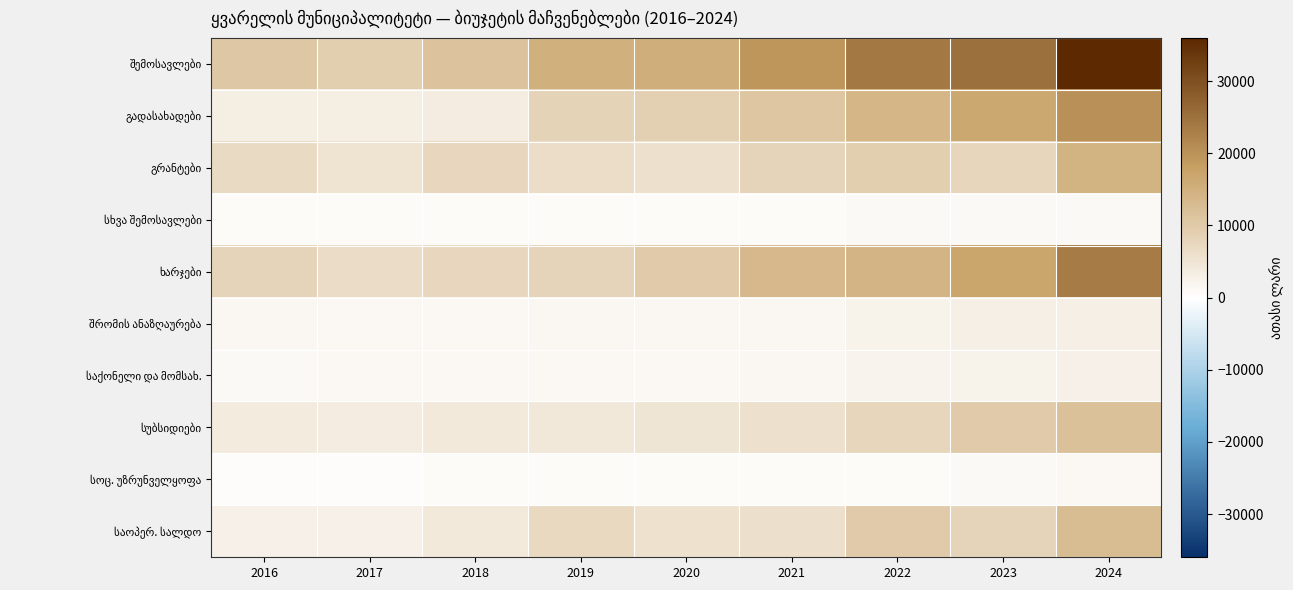

Count the number of categories in the chart.

9